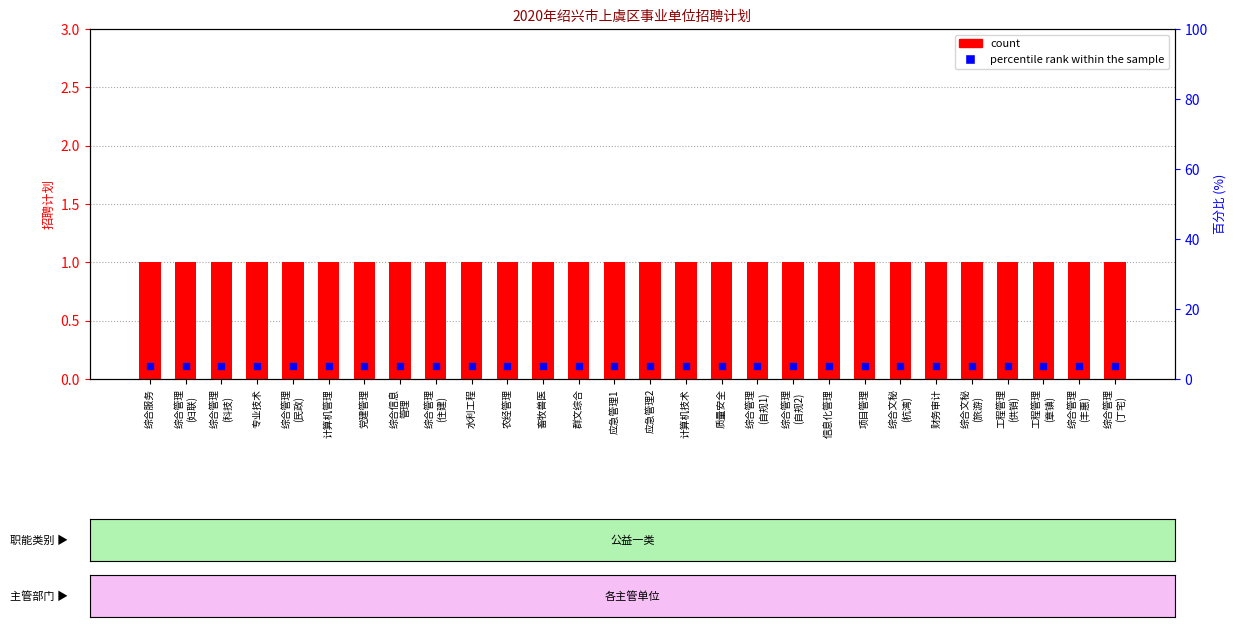

At which category is the sum across all series the highest?

综合服务